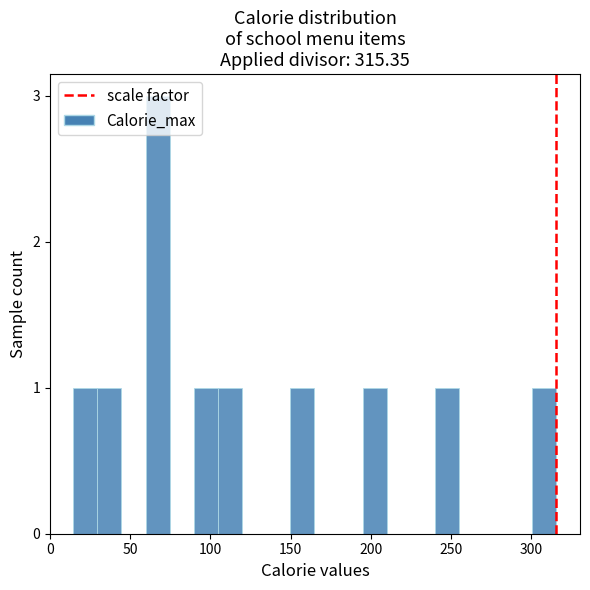

Around what value on the x-axis is the tallest bar? Give the approximate position of its centre, as read against the axis.

65